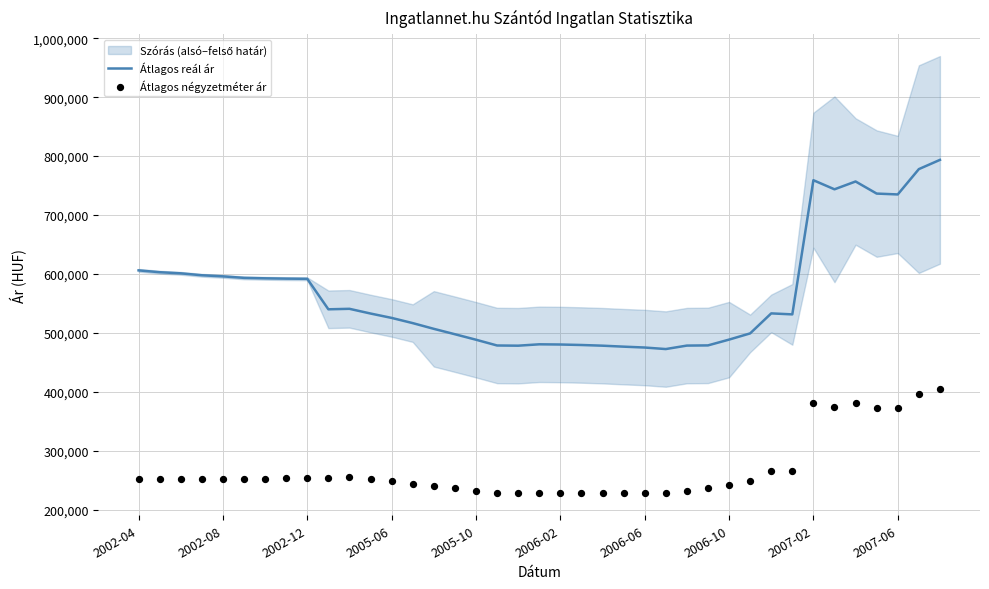

What is the total value across all series at 37?

1173558